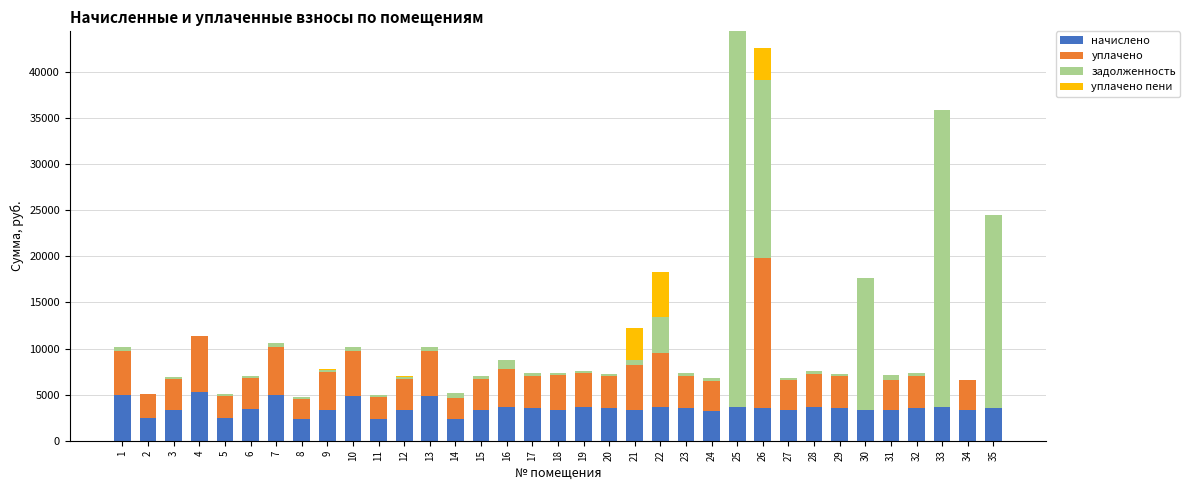

The value of начислено at 26 is 6215.9. True or false?

False